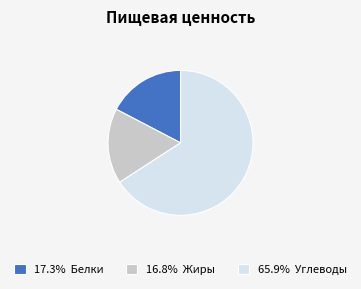

What is the ratio of the value at 17.3% Белки to the value at 16.8% Жиры?

1.0